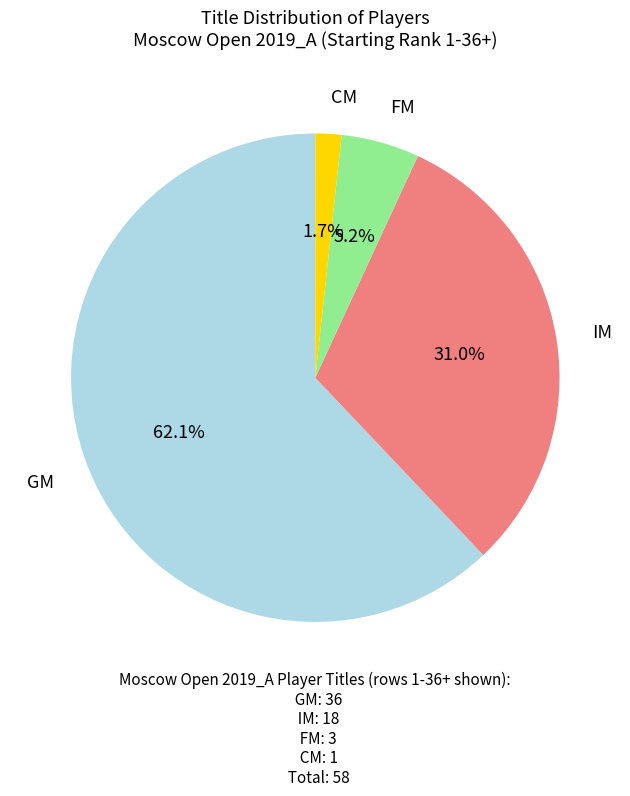

Does any single category account for the majority?

Yes